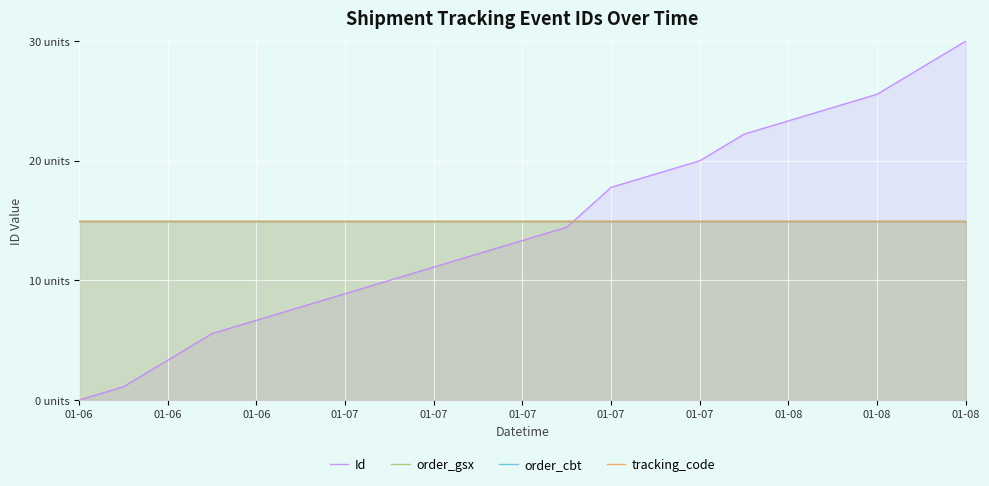

True or false: Id has more than 0 interior local peaks.

False